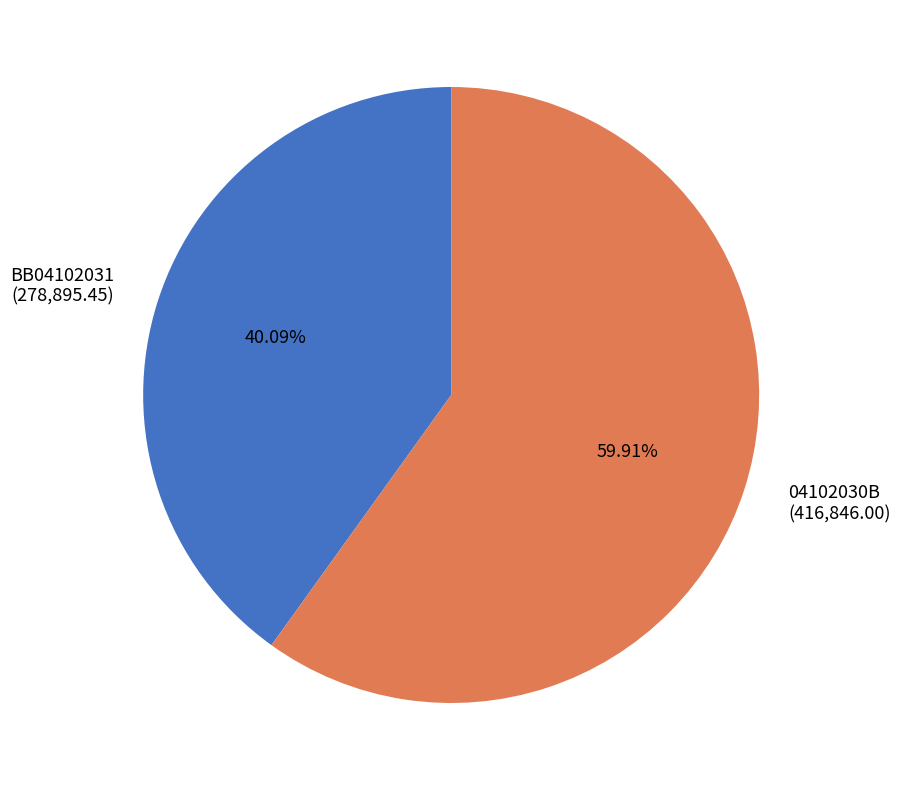

Is it true that BB04102031 is 40% of the pie?

True